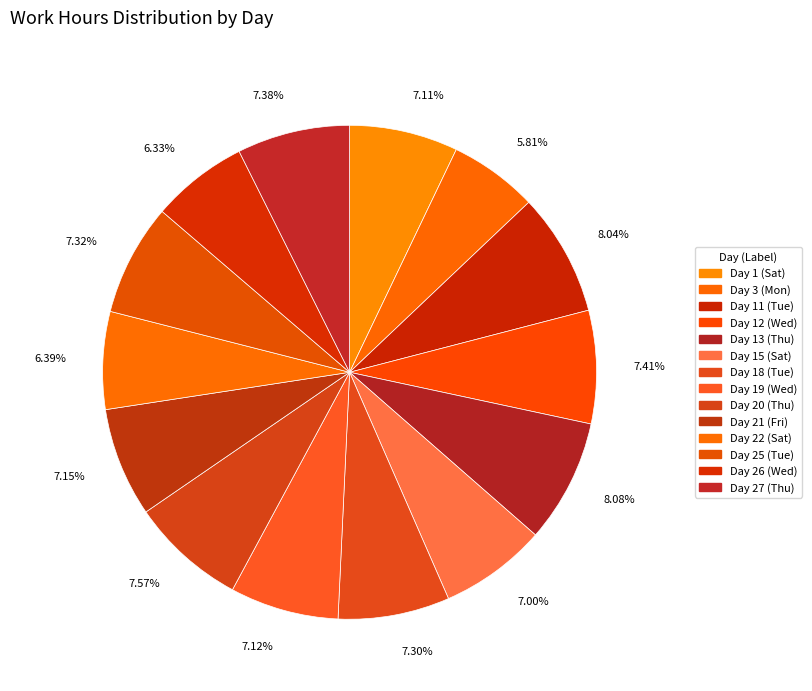

Rank the categories by value from highest to lowest.

Day 13 (Thu), Day 11 (Tue), Day 20 (Thu), Day 12 (Wed), Day 27 (Thu), Day 25 (Tue), Day 18 (Tue), Day 21 (Fri), Day 19 (Wed), Day 1 (Sat), Day 15 (Sat), Day 22 (Sat), Day 26 (Wed), Day 3 (Mon)